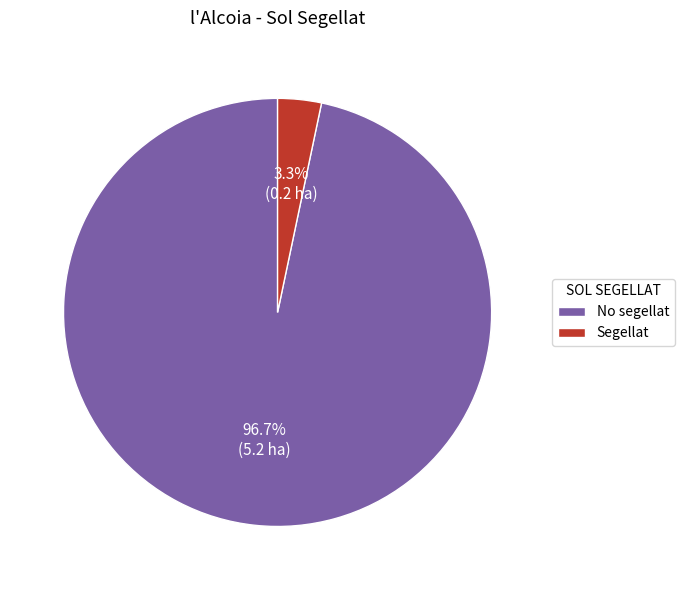

Does Segellat represent more than half of the total?

No